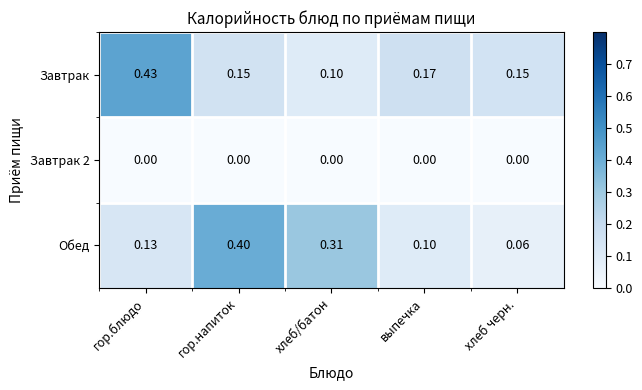

What is the total value across all series at гор.блюдо?

0.6